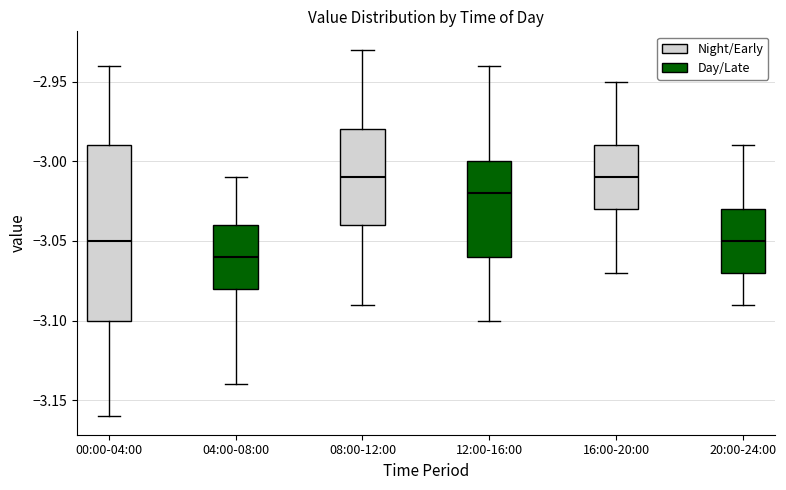

Comparing the boxes themselves (not the whiskers), which one is the tallest?

00:00-04:00